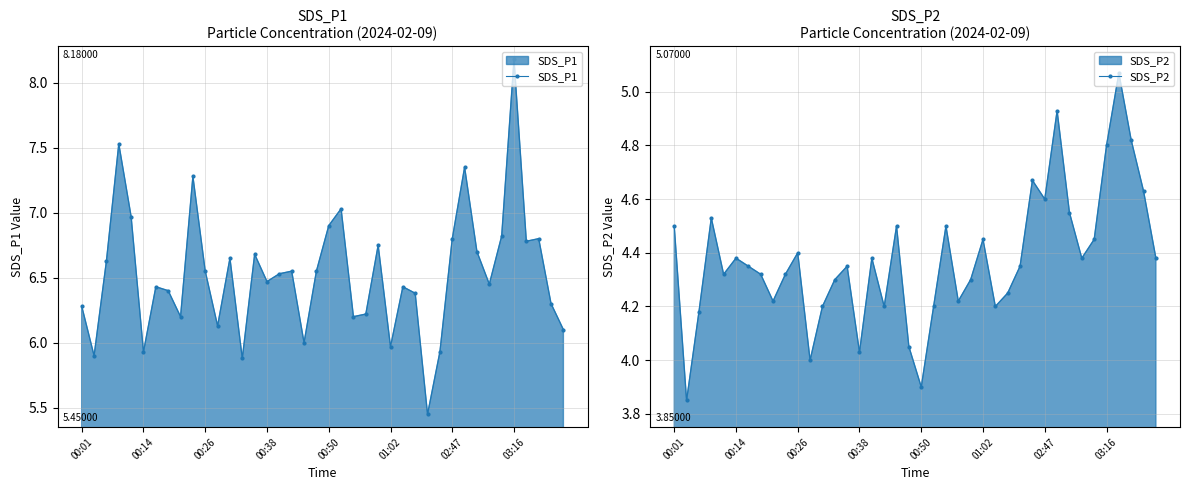

Read the SDS_P1 value at 21.

7.0